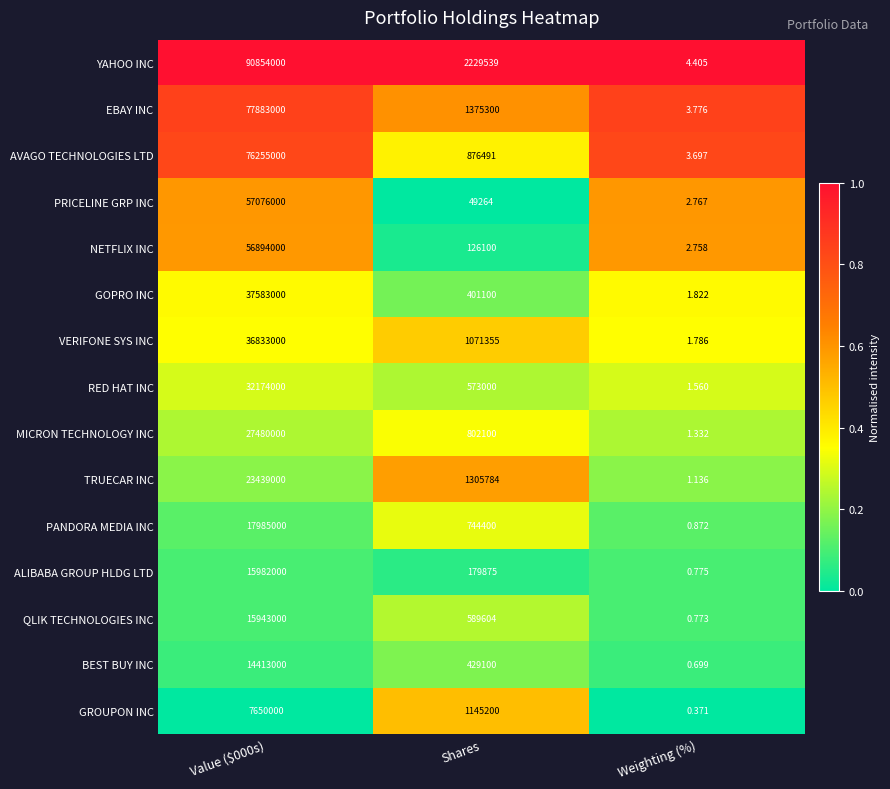

At Value ($000s), list the series in order from largest to smallest.

YAHOO INC, EBAY INC, AVAGO TECHNOLOGIES LTD, PRICELINE GRP INC, NETFLIX INC, GOPRO INC, VERIFONE SYS INC, RED HAT INC, MICRON TECHNOLOGY INC, TRUECAR INC, PANDORA MEDIA INC, ALIBABA GROUP HLDG LTD, QLIK TECHNOLOGIES INC, BEST BUY INC, GROUPON INC